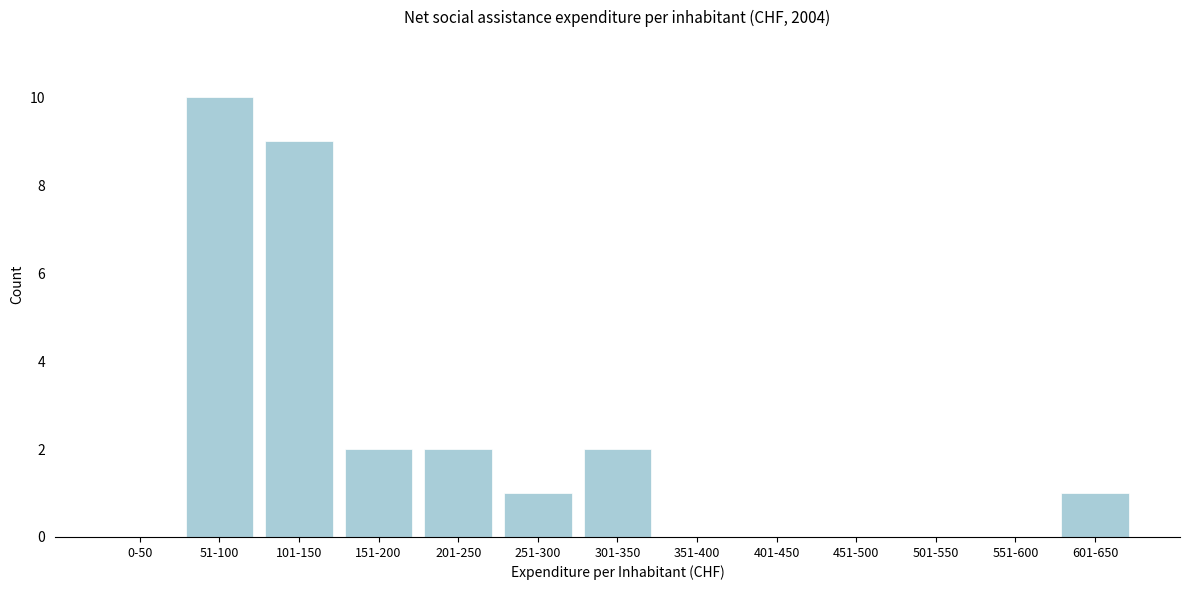

Reading right to left, what are all the values shown in this chart?

601-650=1	551-600=0	501-550=0	451-500=0	401-450=0	351-400=0	301-350=2	251-300=1	201-250=2	151-200=2	101-150=9	51-100=10	0-50=0